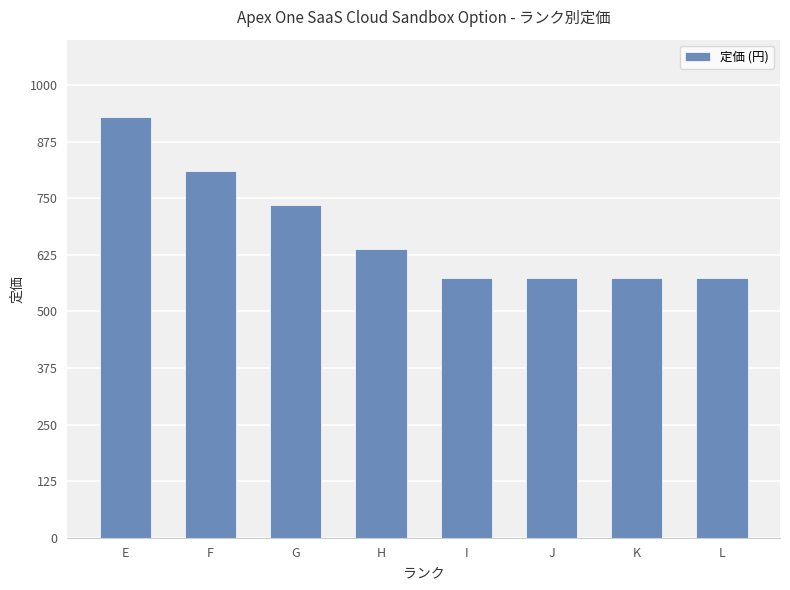

Reading left to right, extract all data points from this chart.

E=929	F=810	G=735	H=638	I=573	J=573	K=573	L=573